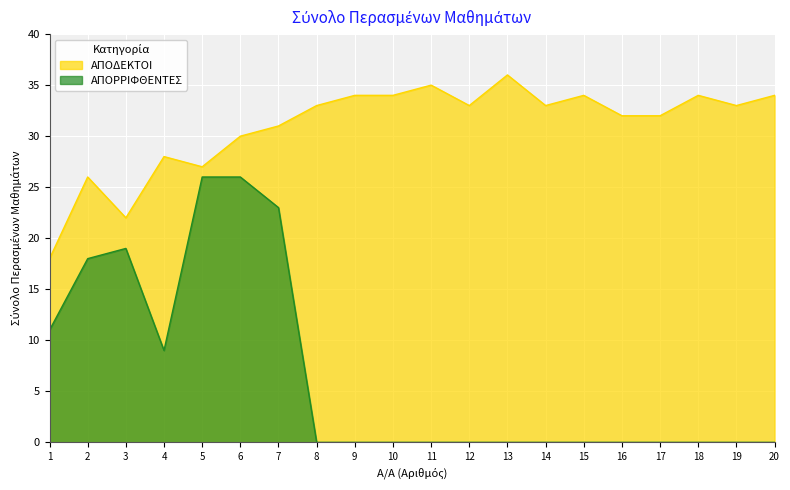

What is the spread (max minus min) of values at 16?

32